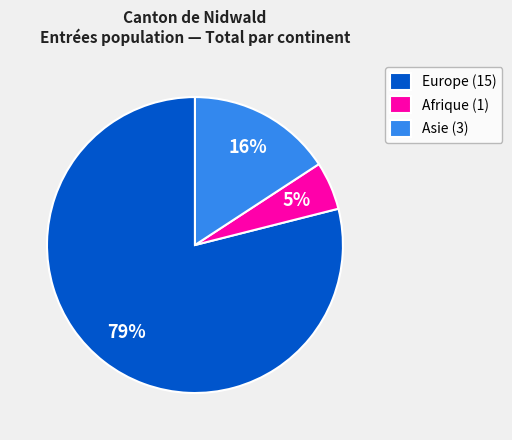

What is the majority slice?

Europe (15)